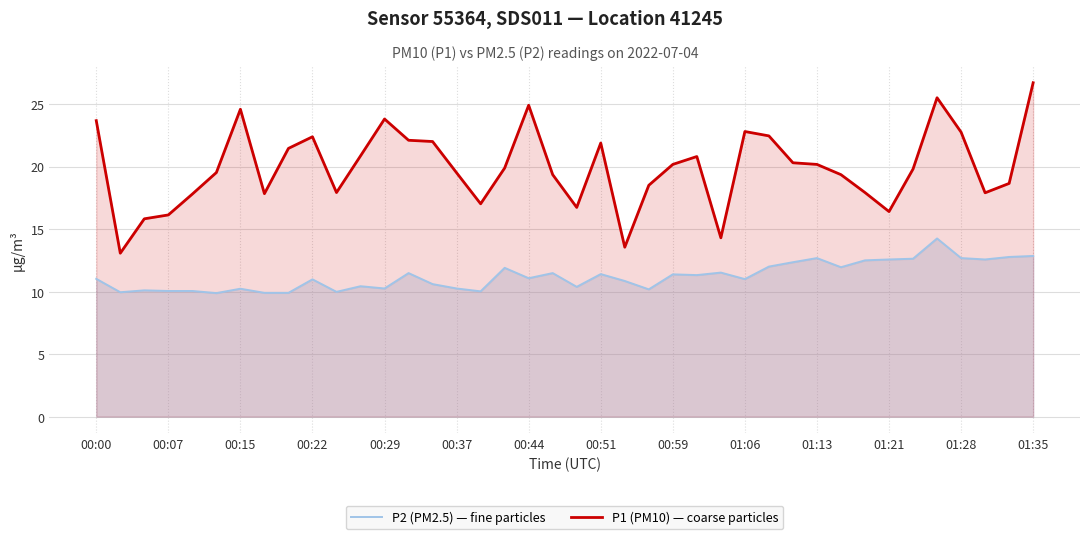

How many series are shown in this chart?

2